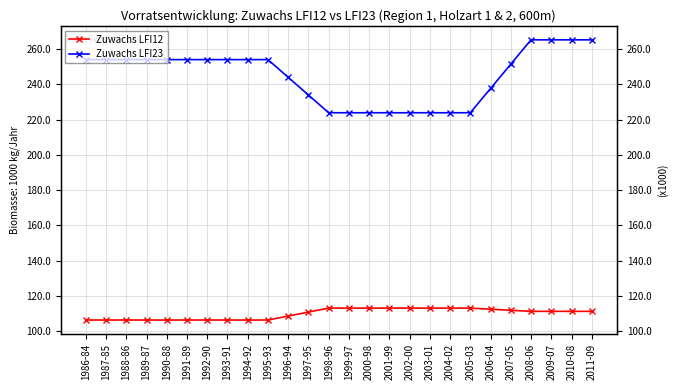

What is the lowest value of the Zuwachs LFI12 series?

106390.7